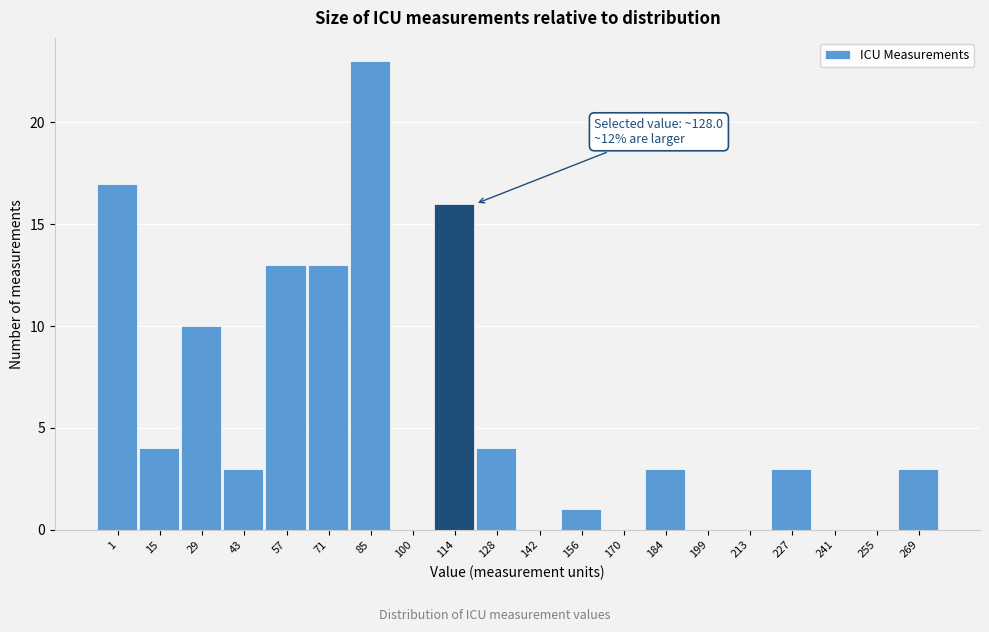

Reading left to right, extract all data points from this chart.

1=17	15=4	29=10	43=3	57=13	71=13	85=23	100=0	114=16	128=4	142=0	156=1	170=0	184=3	199=0	213=0	227=3	241=0	255=0	269=3